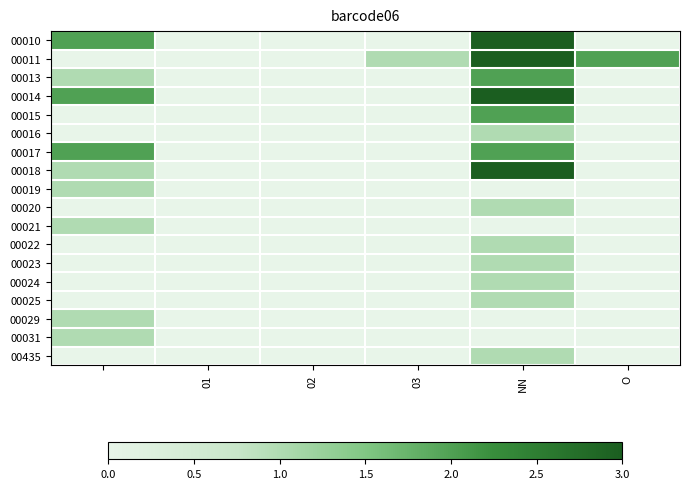

List the series in order of their peak value, highest first.

00010, 00011, 00014, 00018, 00013, 00015, 00017, 00016, 00019, 00020, 00021, 00022, 00023, 00024, 00025, 00029, 00031, 00435